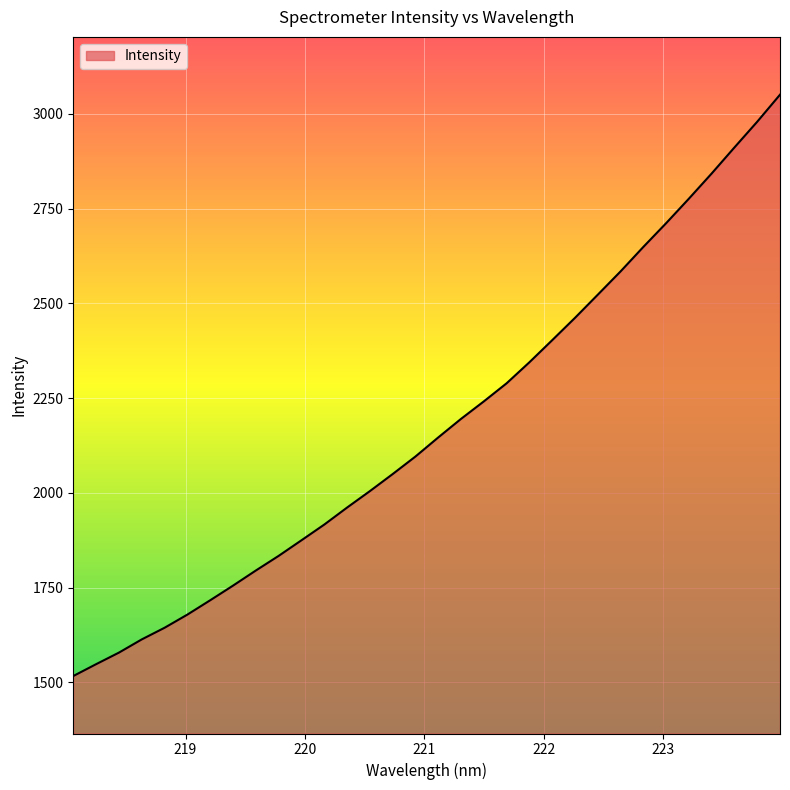

How many lines are shown in the chart?

1